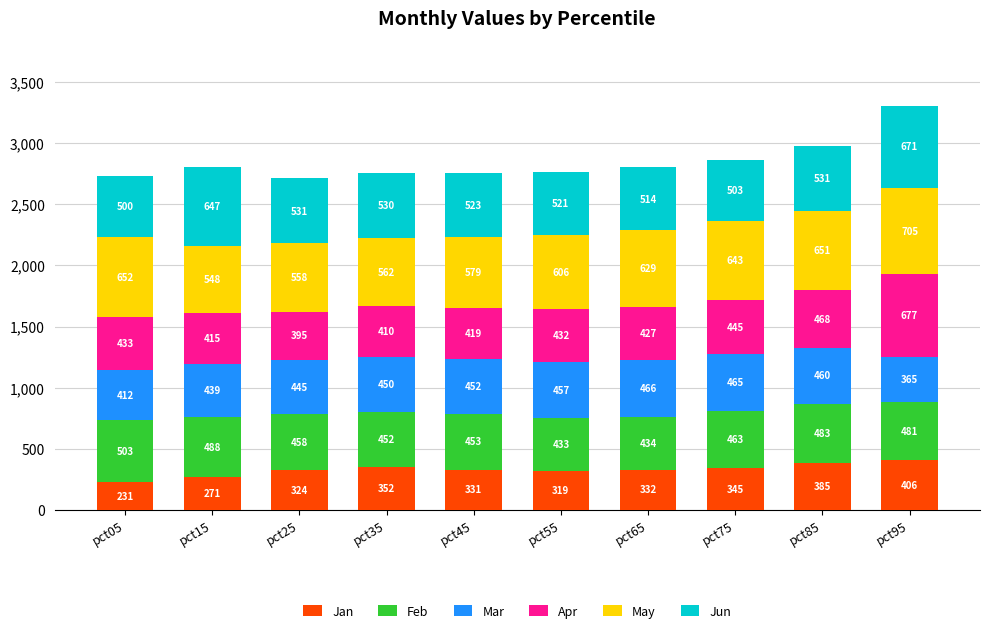

At which category is the sum across all series the highest?

pct95